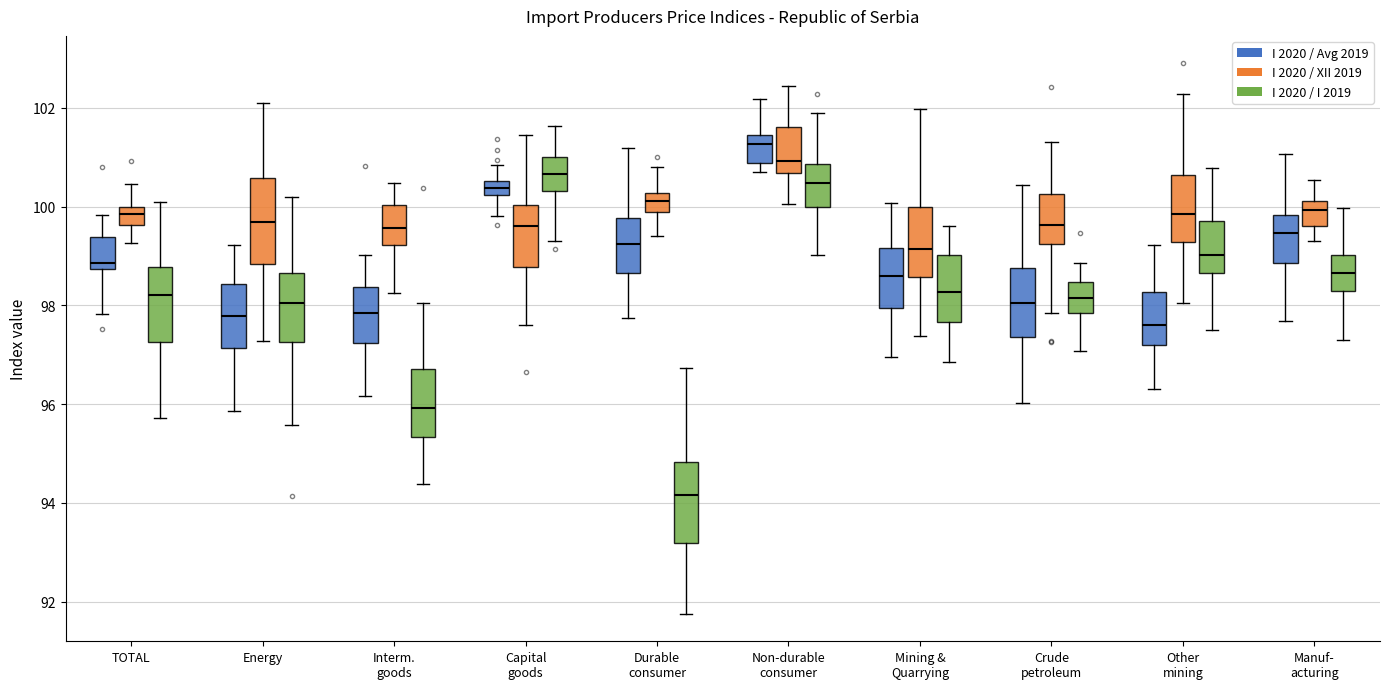

Which box's median line is the highest?

Non-durable consumer (I 2020 / Avg 2019)